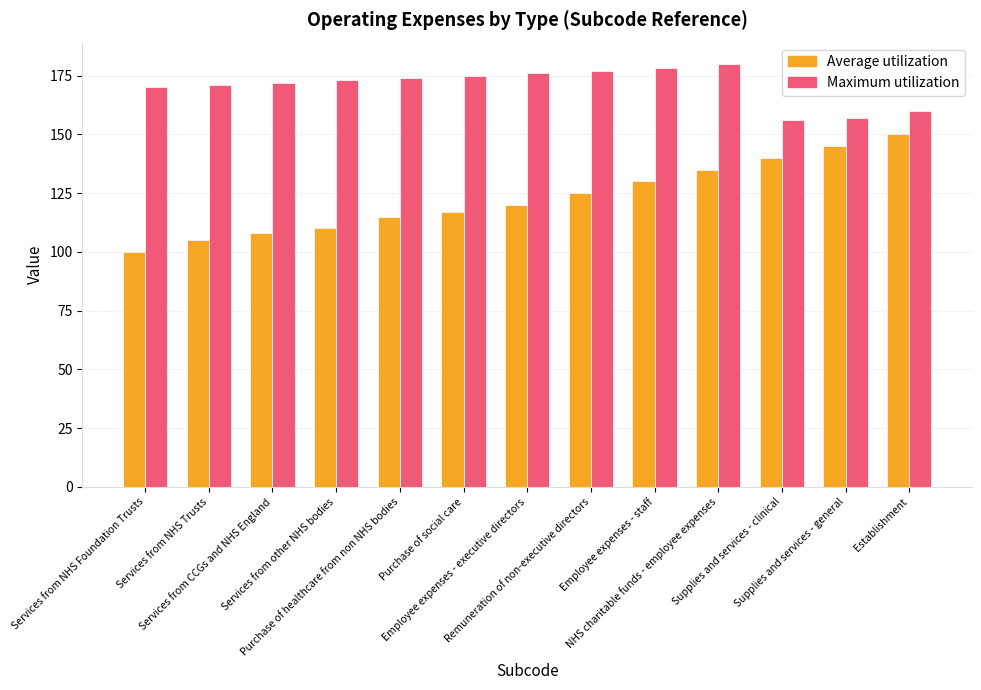

At how many categories does at least one series exceed 133?

13